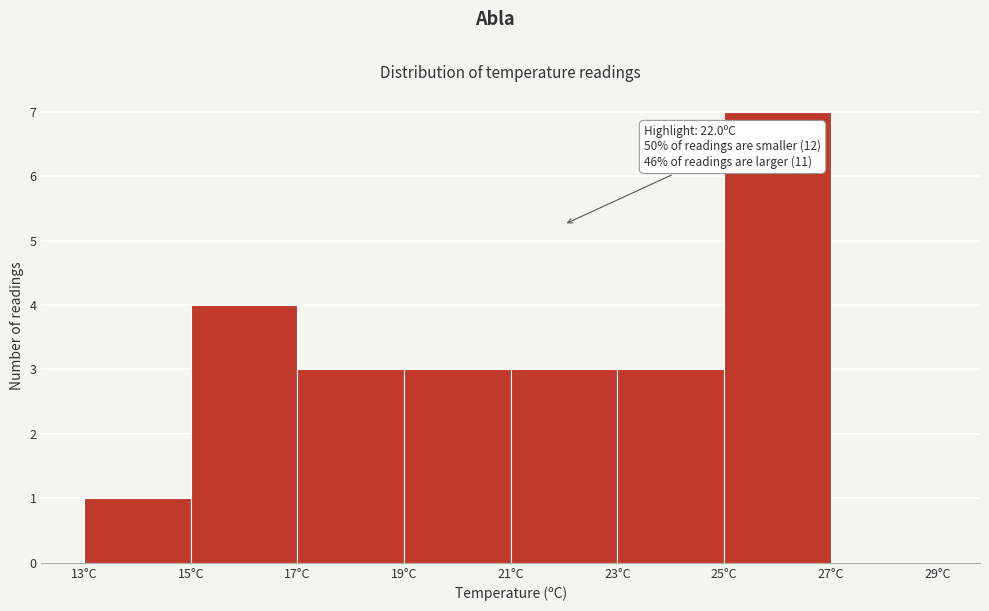

Over which range of the x-axis is the bar tallest?

25 to 27